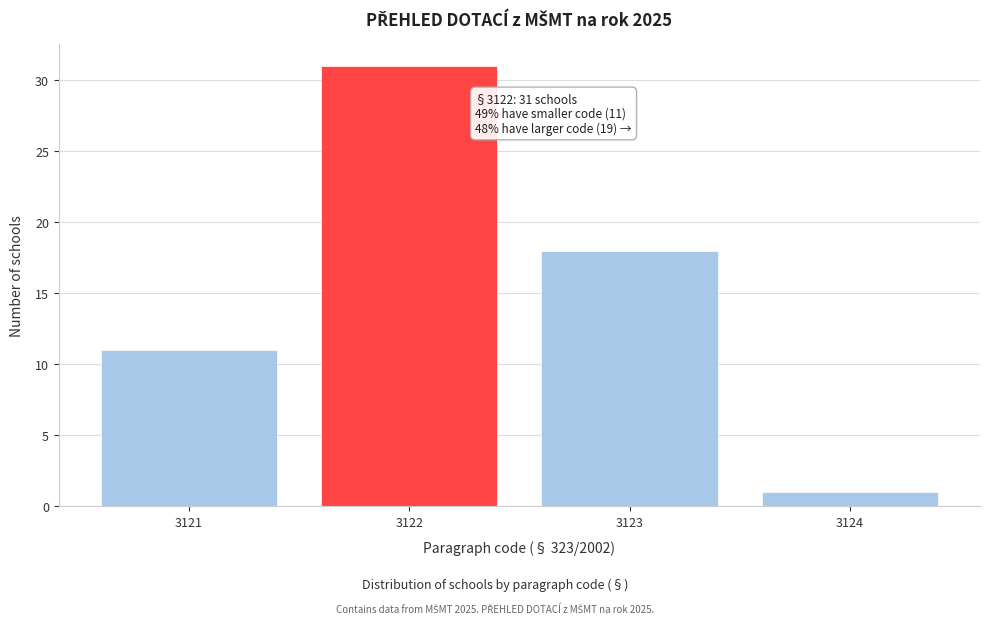

Reading left to right, transcribe all the data shown in this chart.

11	31	18	1